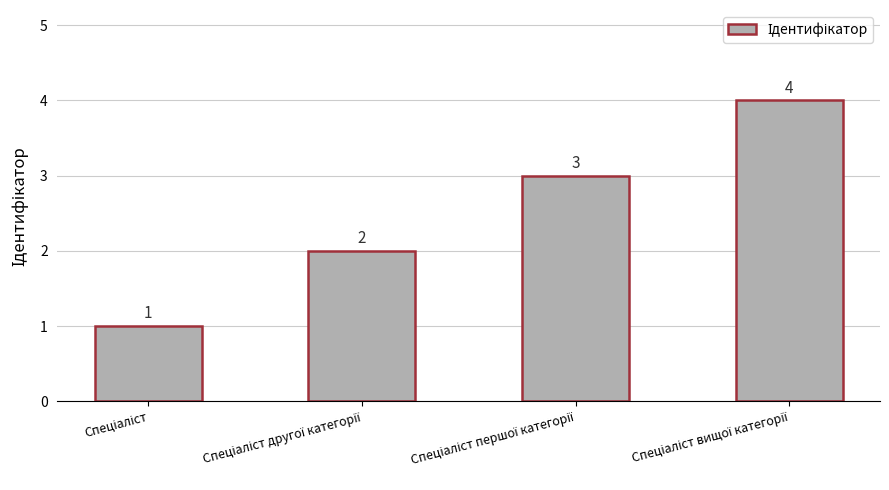

How many series are shown in this chart?

1